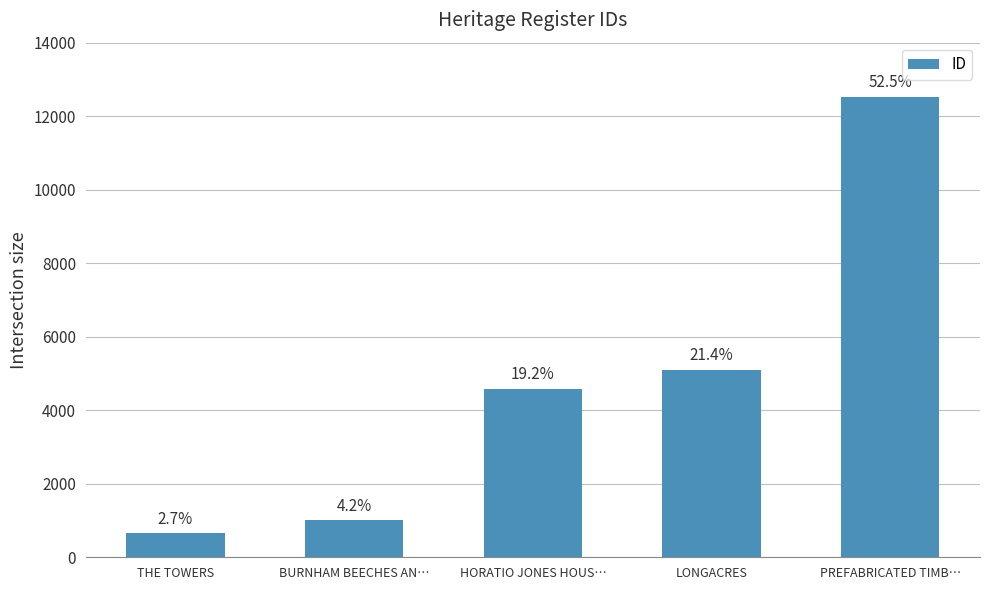

What is the label of the 5th bar from the right?

THE TOWERS